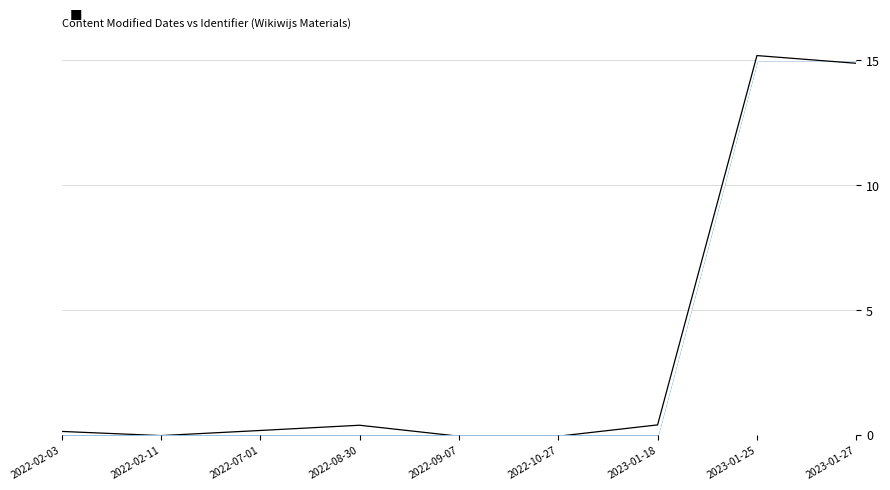

What is the difference between the maximum and minimum values in the signal series?

15.3